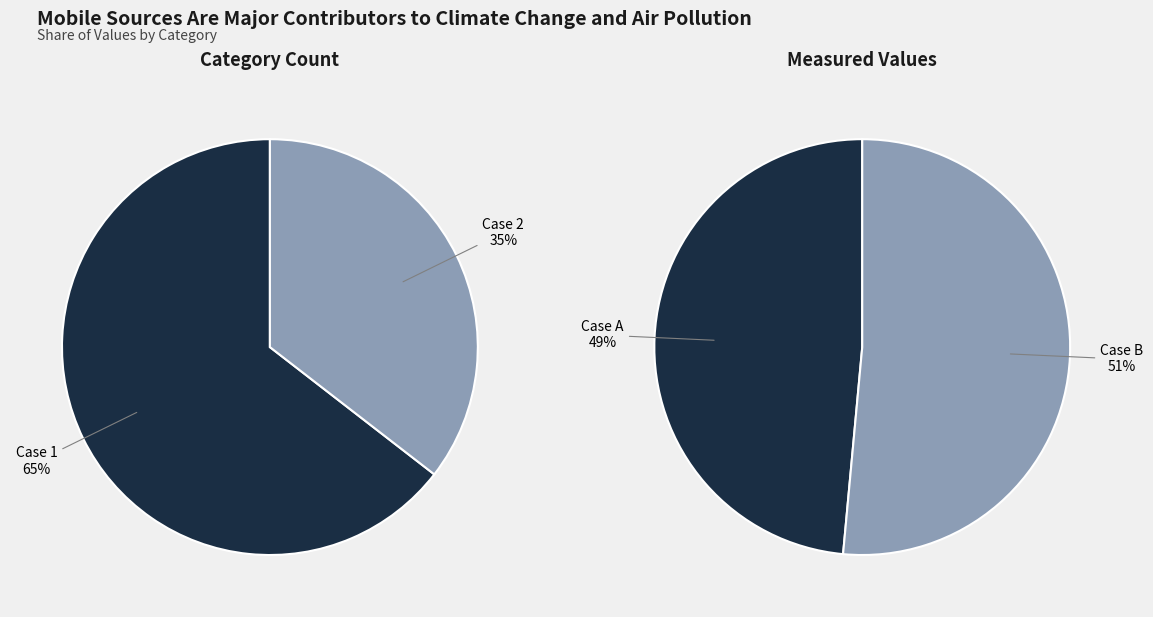

Count the number of slices in the pie.

2